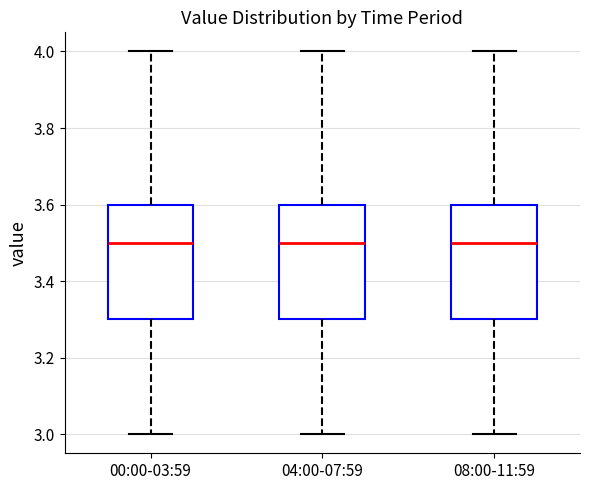

Reading left to right, read every box against the y-axis: the position of its median line, the range the box covers, and the ends of its whiskers. The values are not printed on the chart, so give them approximately, as read against the axis.

00:00-03:59: median 3.5, box 3.3 to 3.6, whiskers 3.0 to 4.0
04:00-07:59: median 3.5, box 3.3 to 3.6, whiskers 3.0 to 4.0
08:00-11:59: median 3.5, box 3.3 to 3.6, whiskers 3.0 to 4.0